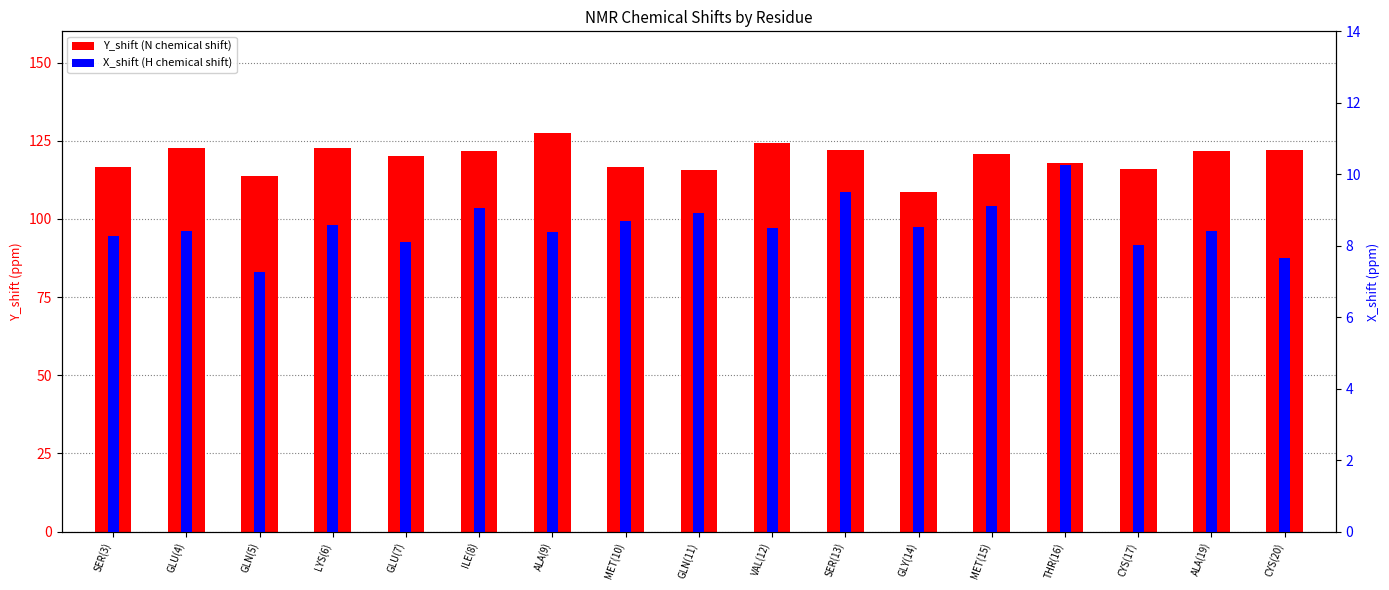

Read the X_shift (H chemical shift) value at GLU(7).

8.1